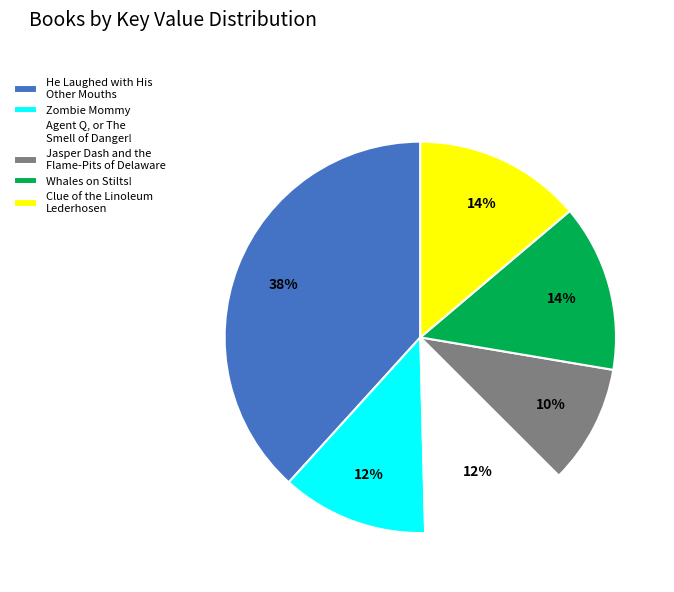

Is the sum of He Laughed with His Other Mouths and Clue of the Linoleum Lederhosen greater than half?

Yes